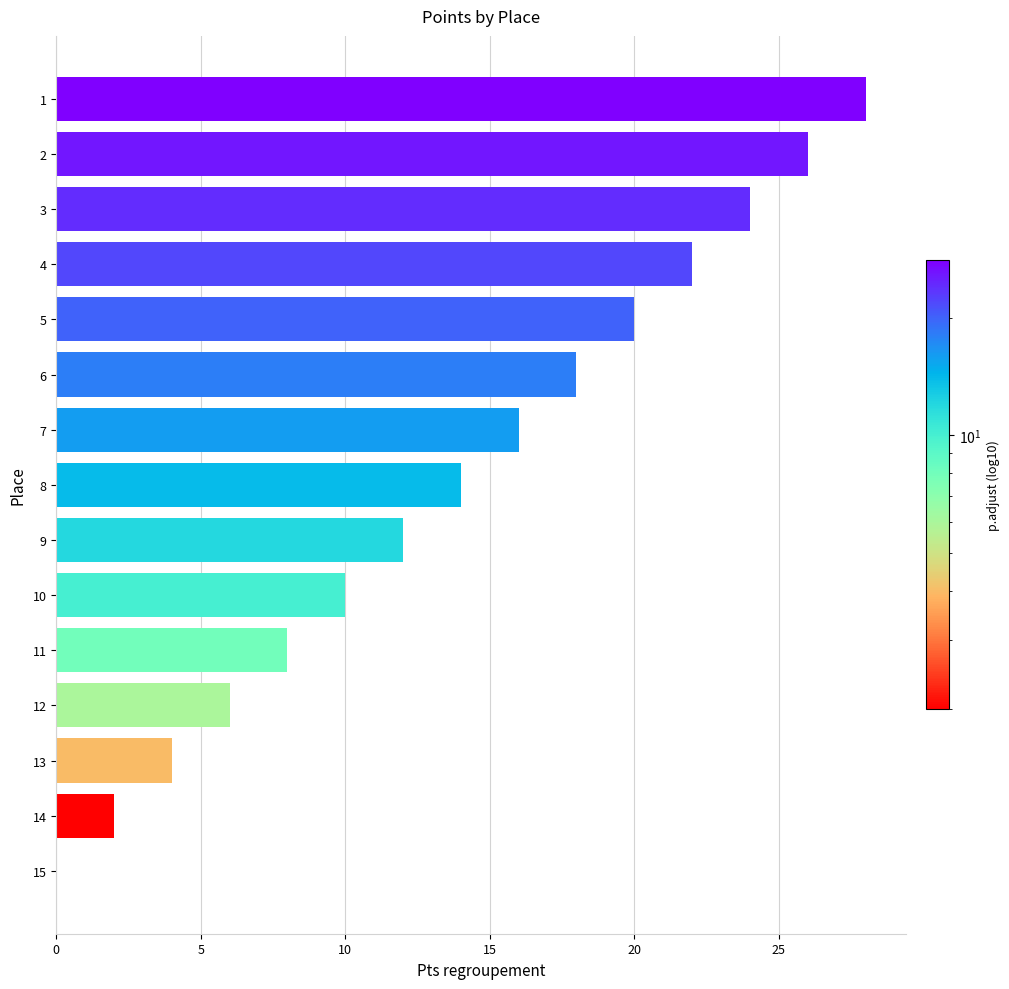

What is the greatest value displayed?

28